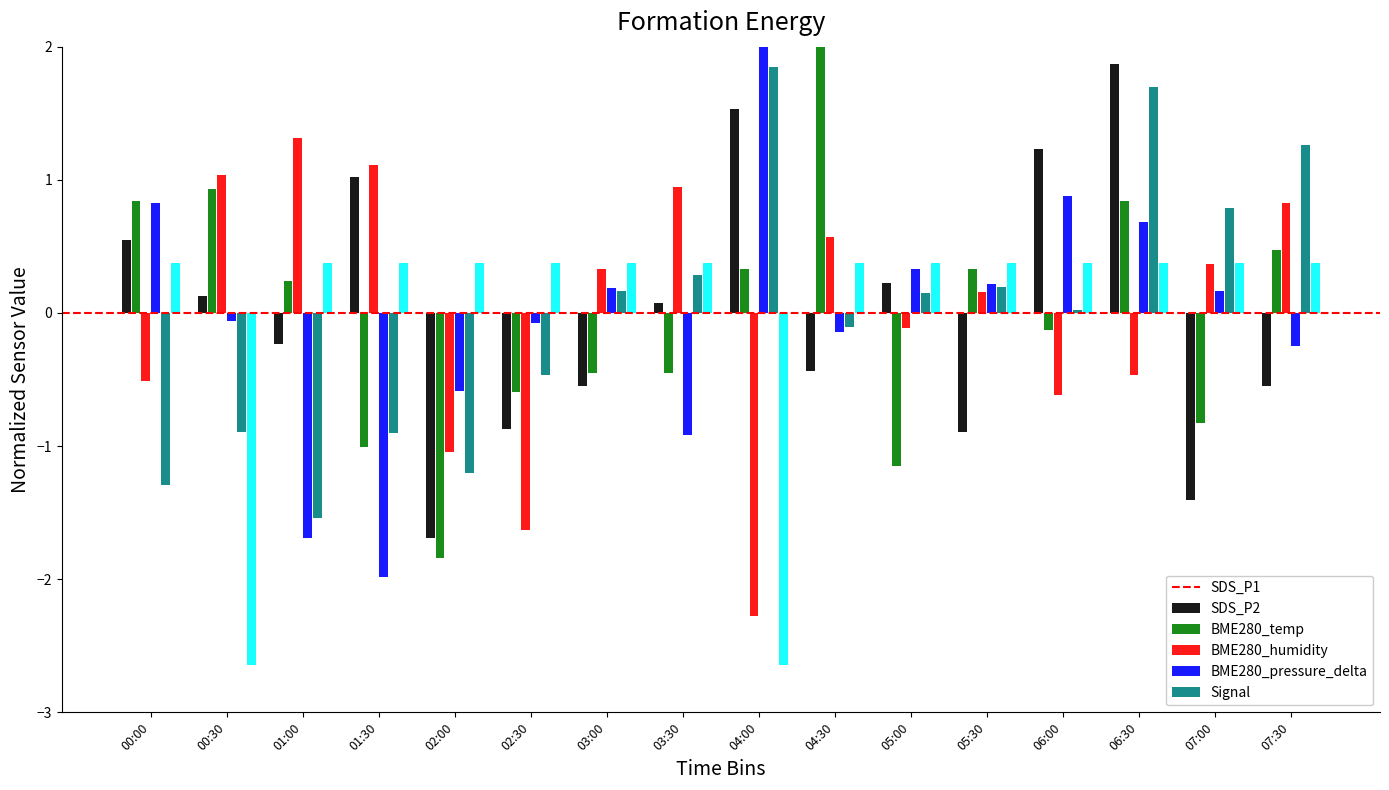

Does the chart contain any negative values?

Yes